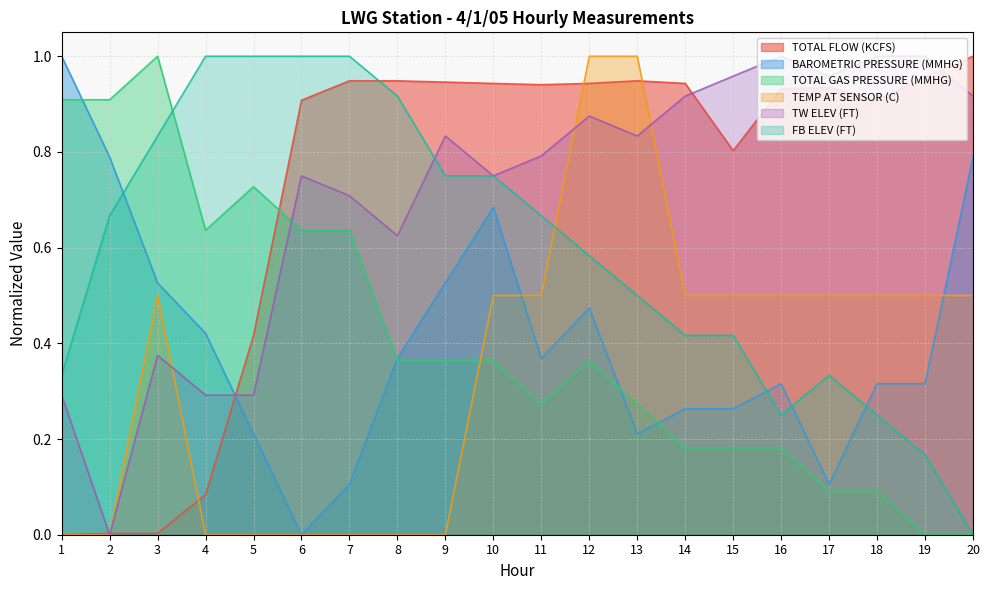

Read the TOTAL GAS PRESSURE (MMHG) value at 12.

0.4